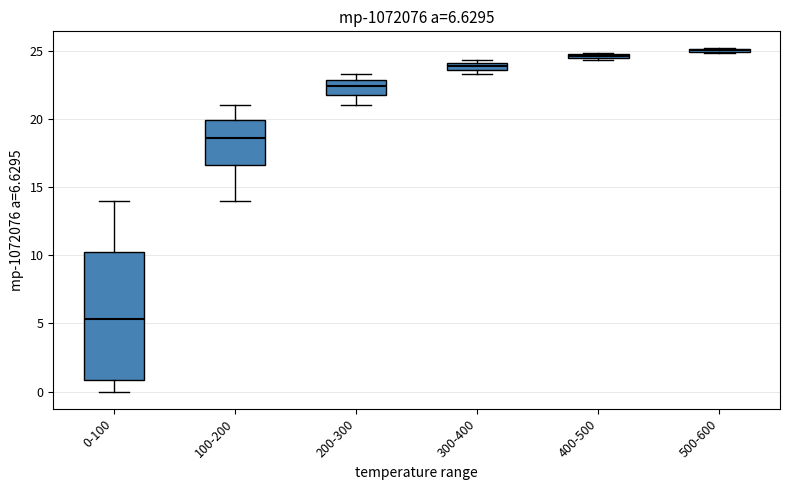

Which box is the tallest, from its lower edge to its upper edge?

0-100